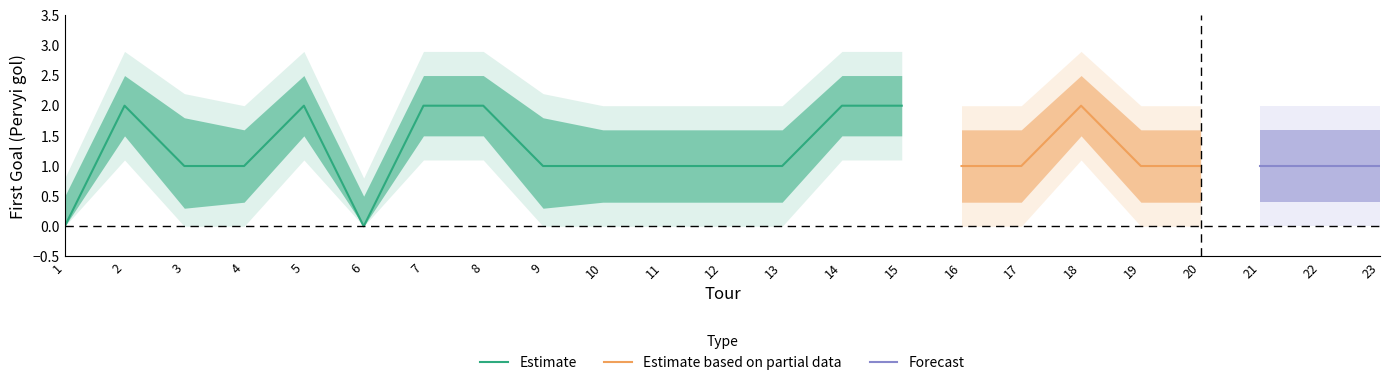

Read the outer_upper value at 22.

2.0